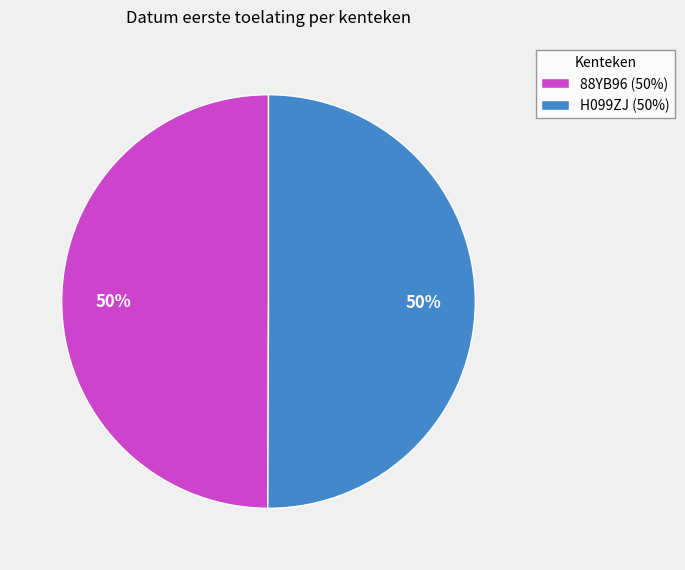

What is the ratio of the value at 88YB96 (50%) to the value at H099ZJ (50%)?

1.0